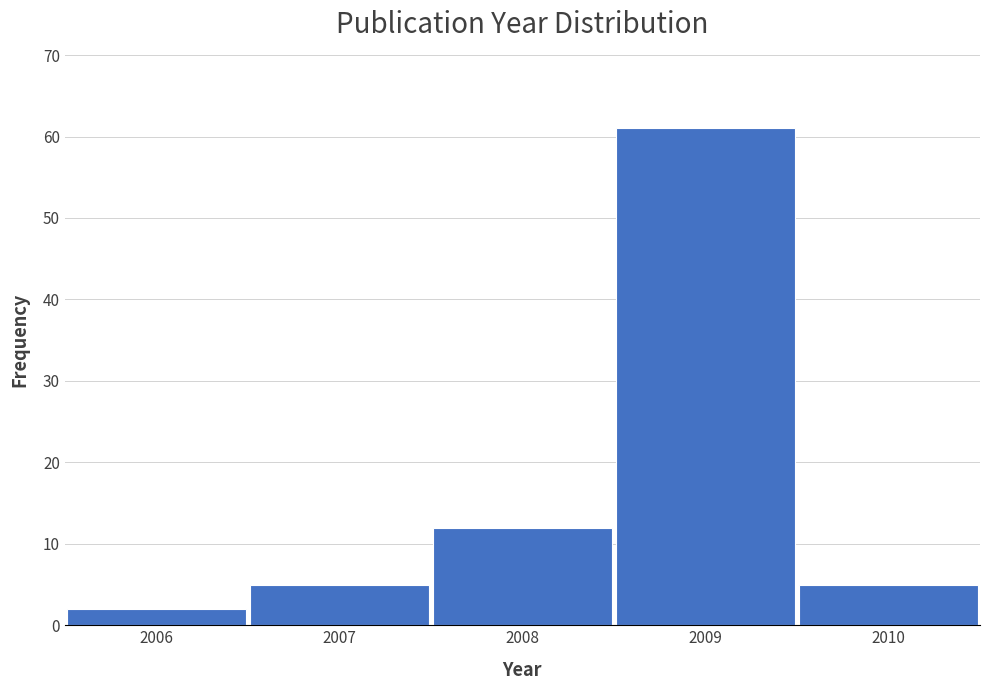

Reading right to left, list all the values displayed in this chart.

2010=5	2009=61	2008=12	2007=5	2006=2